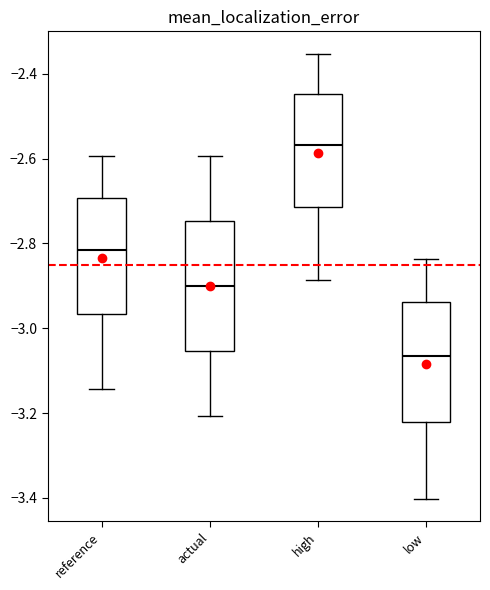

Where does the median line of the box for reference sit on the y-axis? The values are not printed on the chart, so give them approximately, as read against the axis.

-2.82